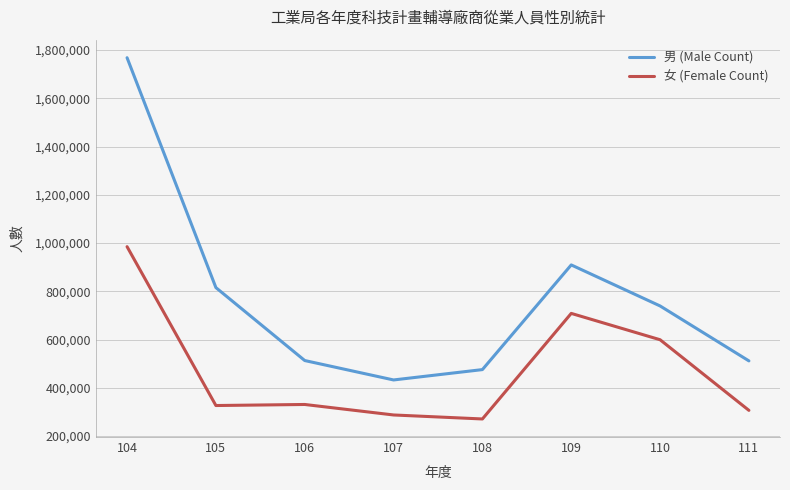

Which label corresponds to the smallest value in the chart?

108